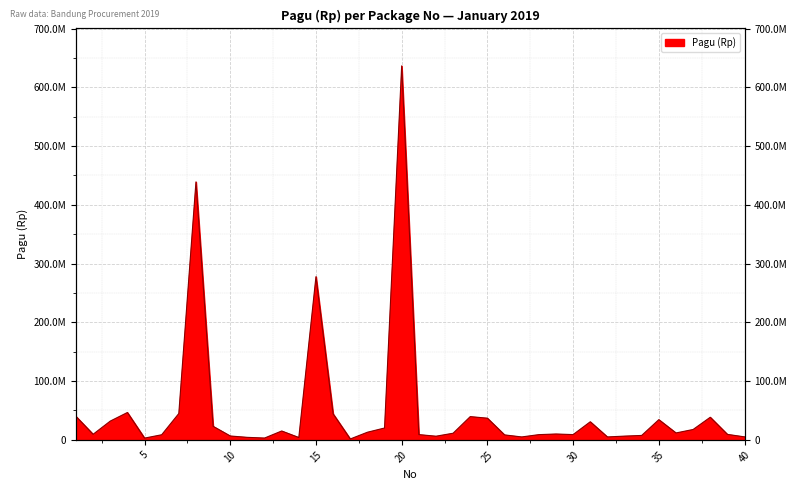

Rank the categories by value from highest to lowest.

20, 8, 15, 4, 7, 16, 1, 24, 38, 25, 35, 3, 31, 9, 19, 37, 13, 18, 36, 23, 29, 2, 39, 21, 30, 28, 6, 26, 34, 10, 33, 22, 40, 27, 32, 11, 14, 12, 5, 17